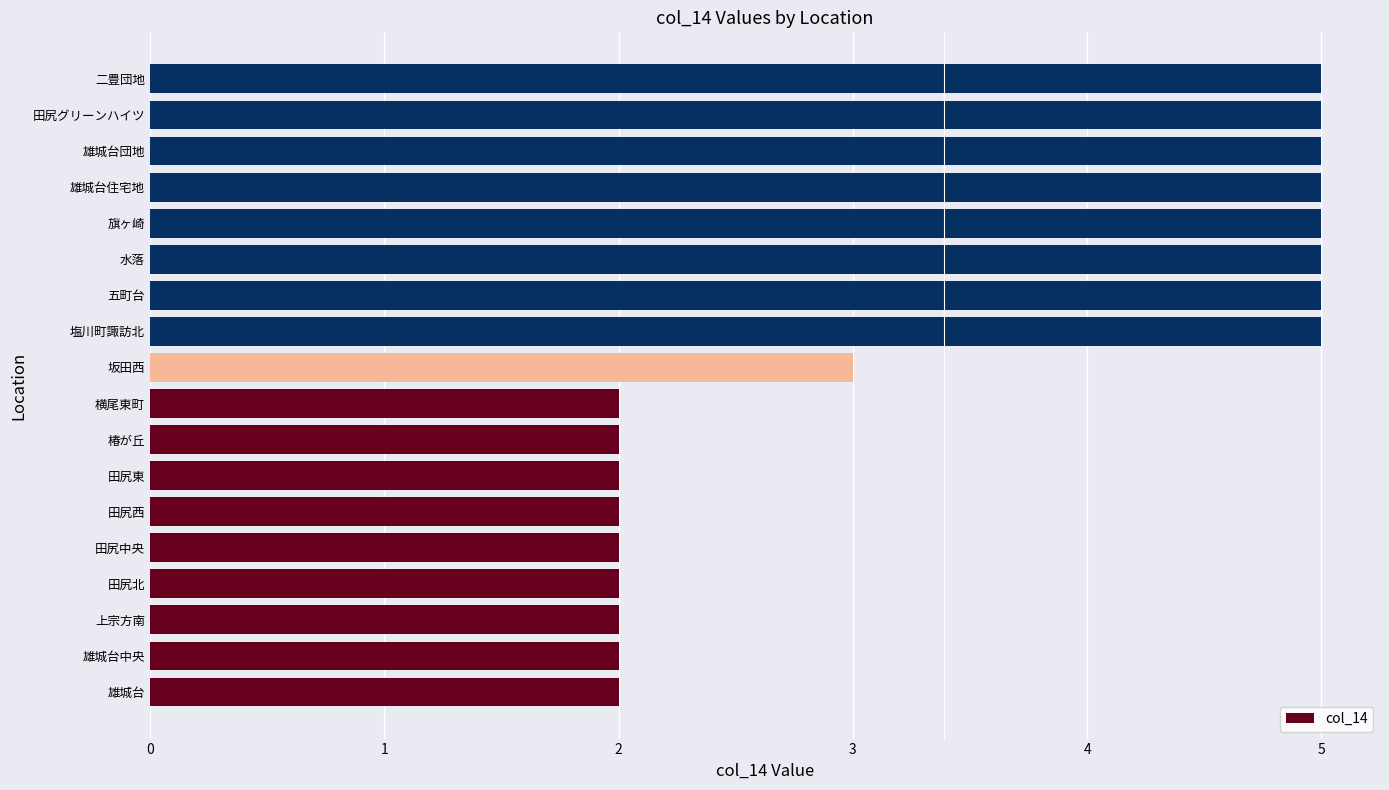

What is the approximate value at 二豊団地?

5